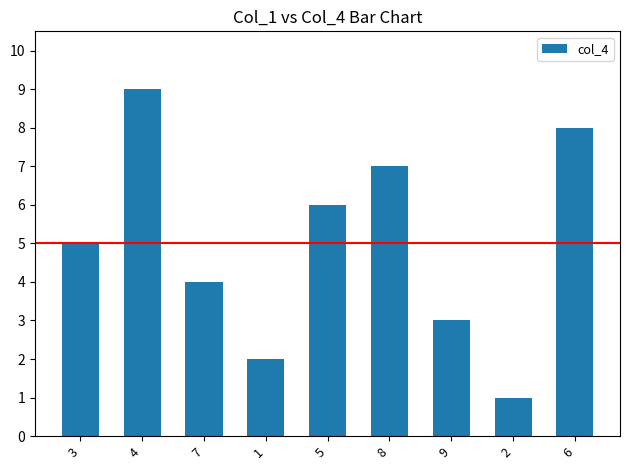

The chart shows a value of 6 at 5. True or false?

True